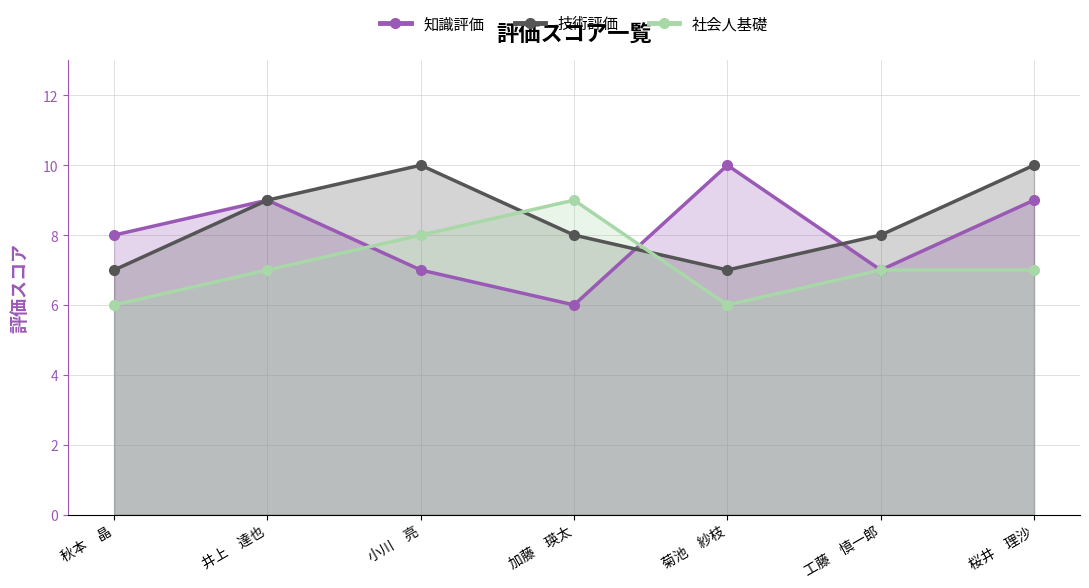

What is the sum of all 社会人基礎 values?

50